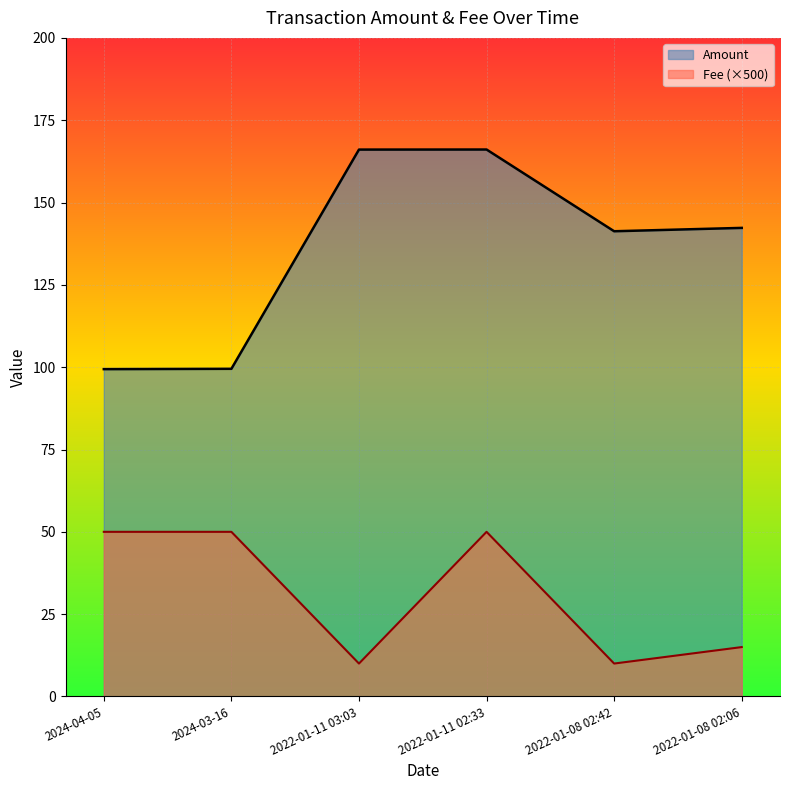

Which series has the widest spread of values?

Amount